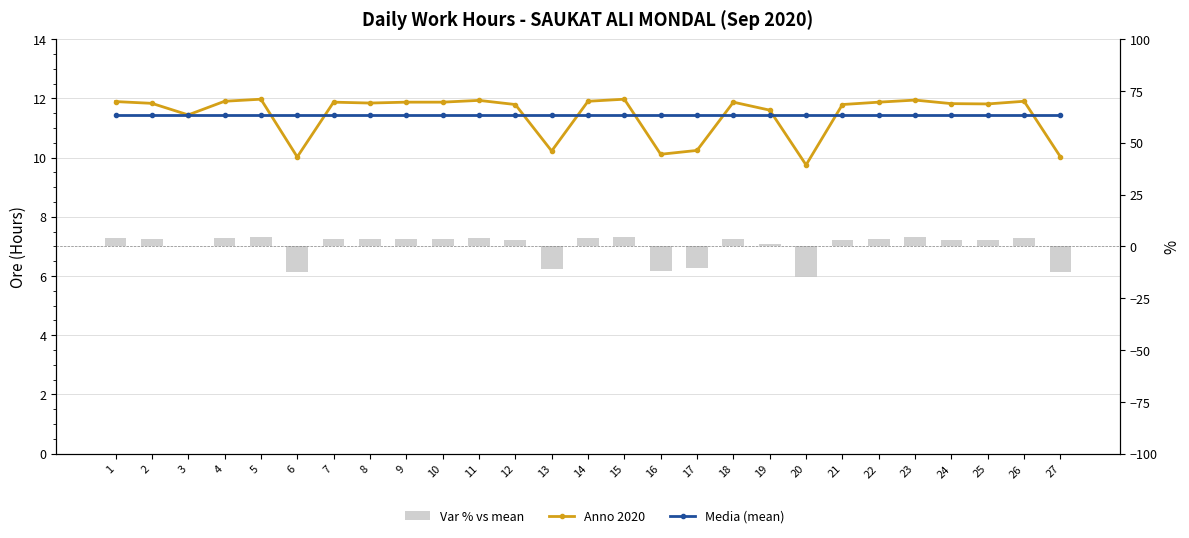

At which label is Var % vs mean closest to -5?

3